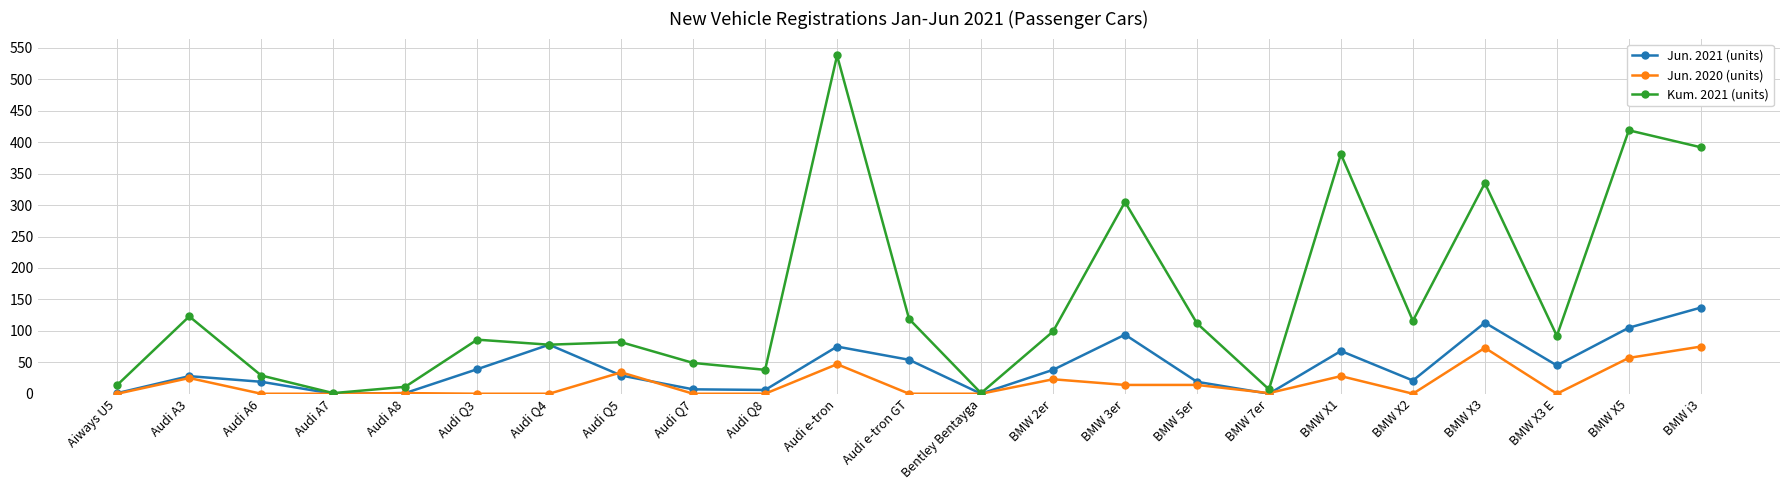

The value of Kum. 2021 (units) at BMW 2er is 20. True or false?

False